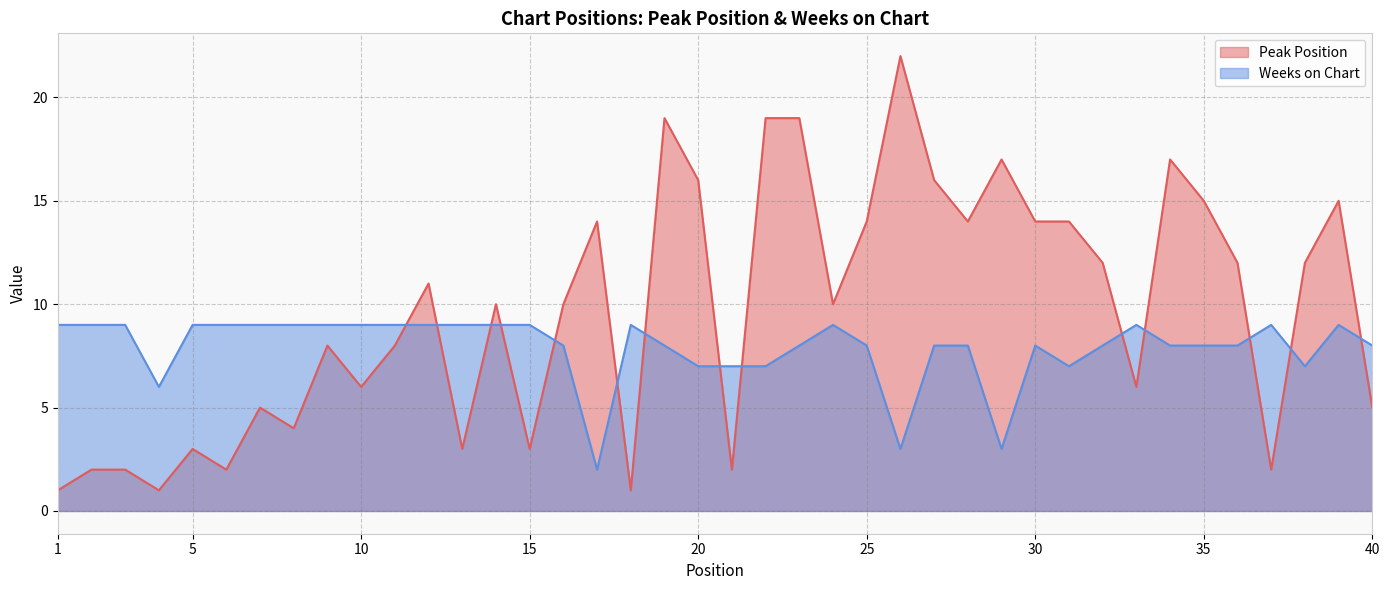

Between which two adjacent categories do Peak Position and Weeks on Chart first intersect?

11 and 12